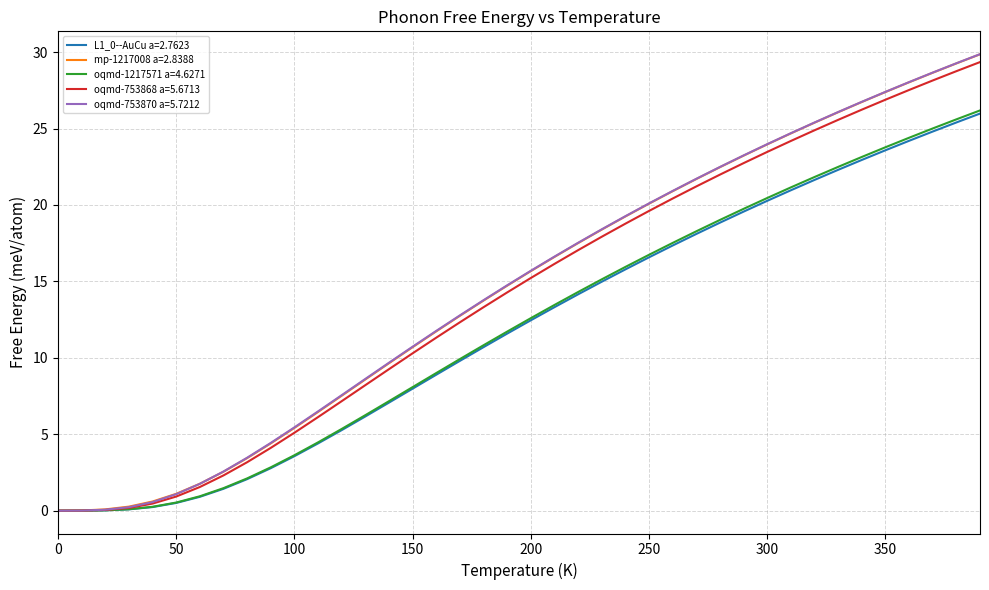

What is the maximum value for oqmd-753870 a=5.7212?

29.9